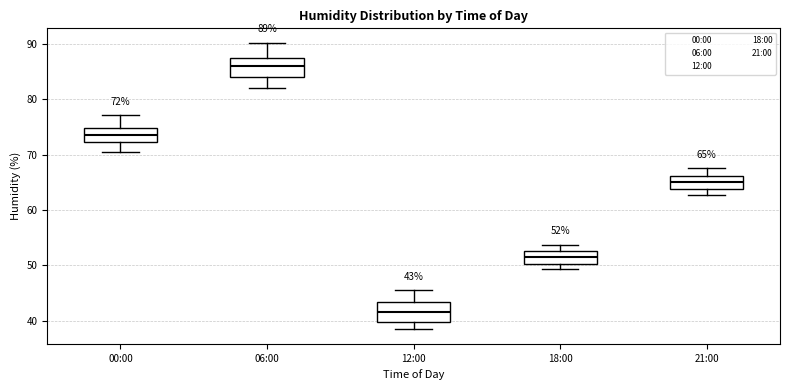

Which box's median line is the highest?

06:00